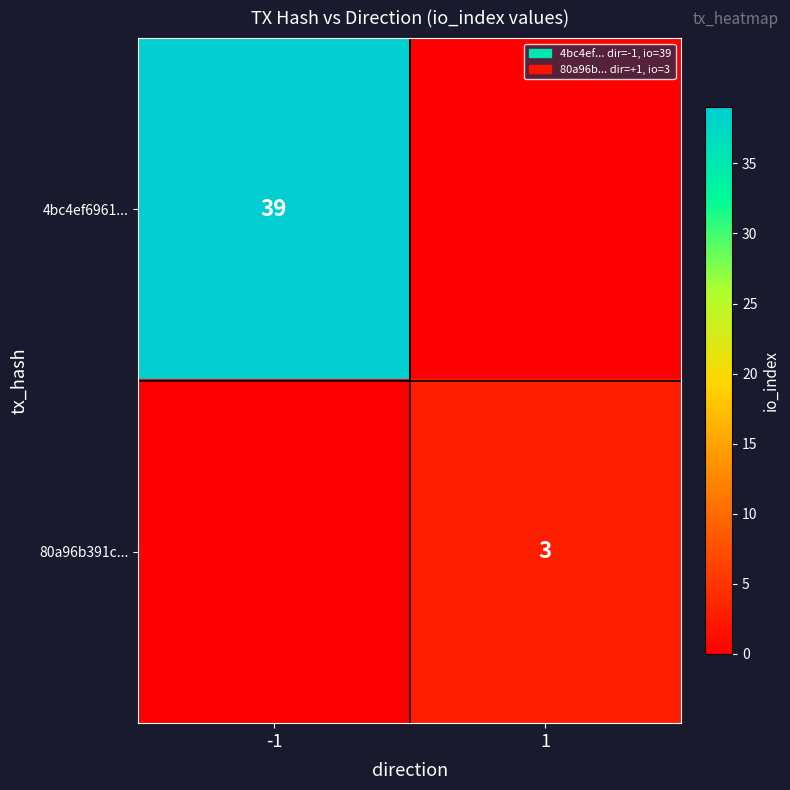

True or false: 80a96b391c... has a value of 1 at 1.

False